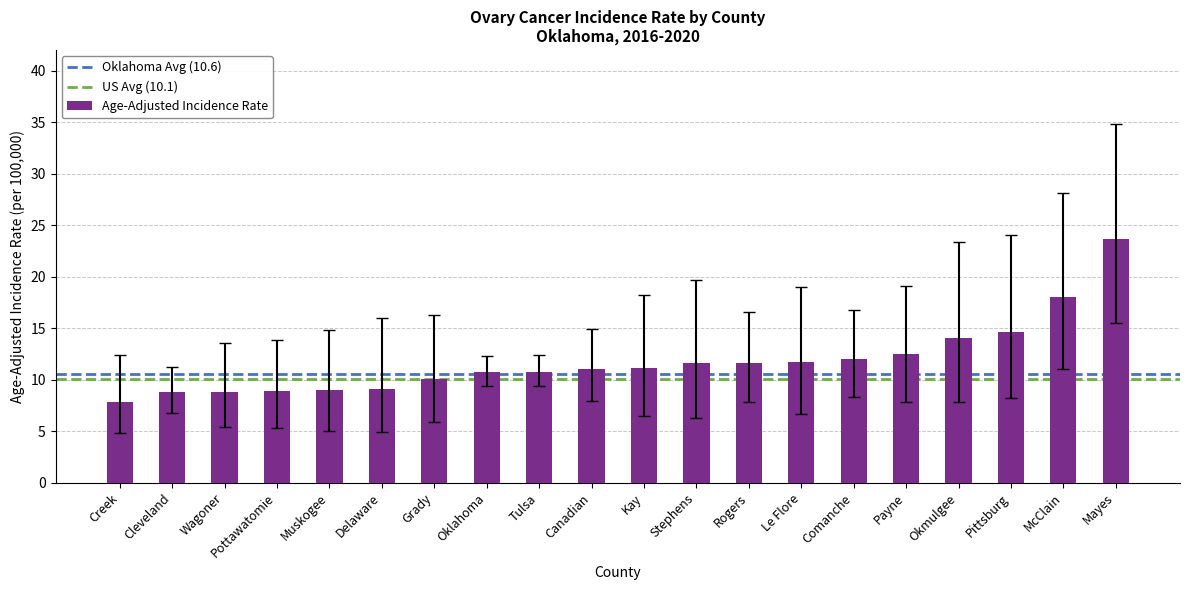

What value does the data have at Payne?

12.5